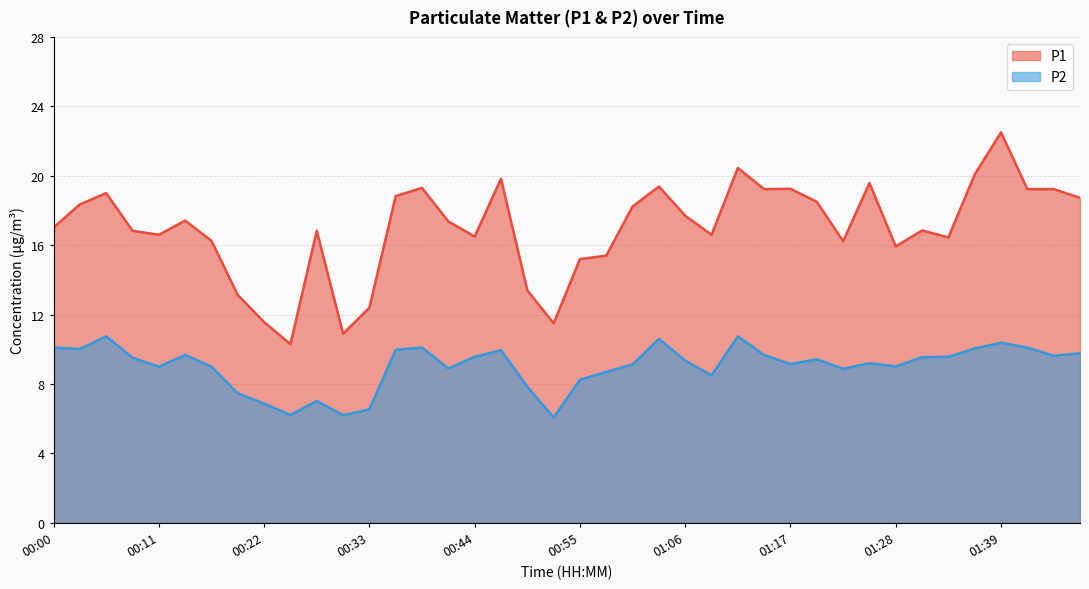

Rank the series at 01:06 from lowest to highest value.

P2, P1